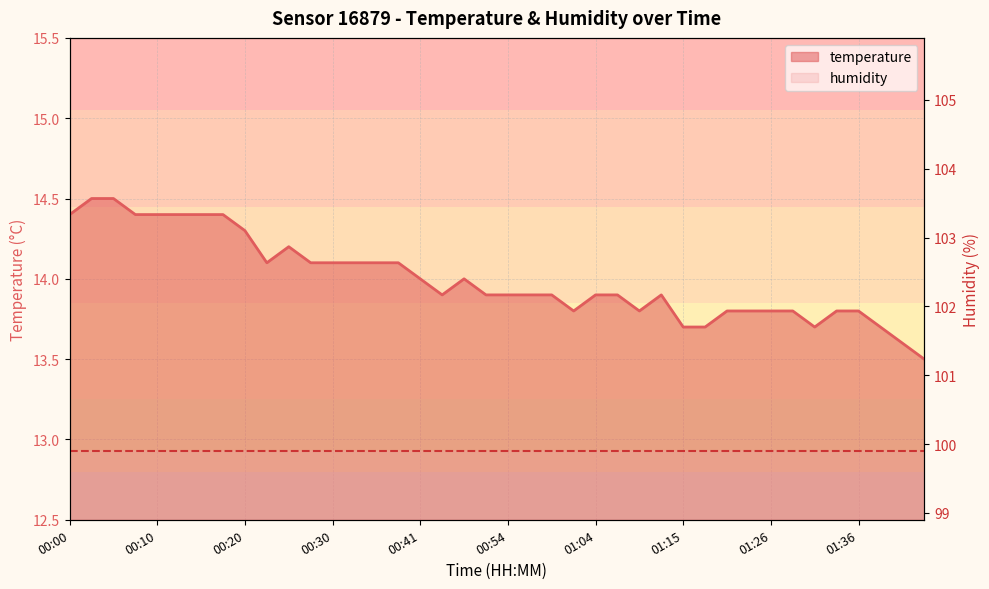

At which label does humidity (line) reach its minimum?

00:00